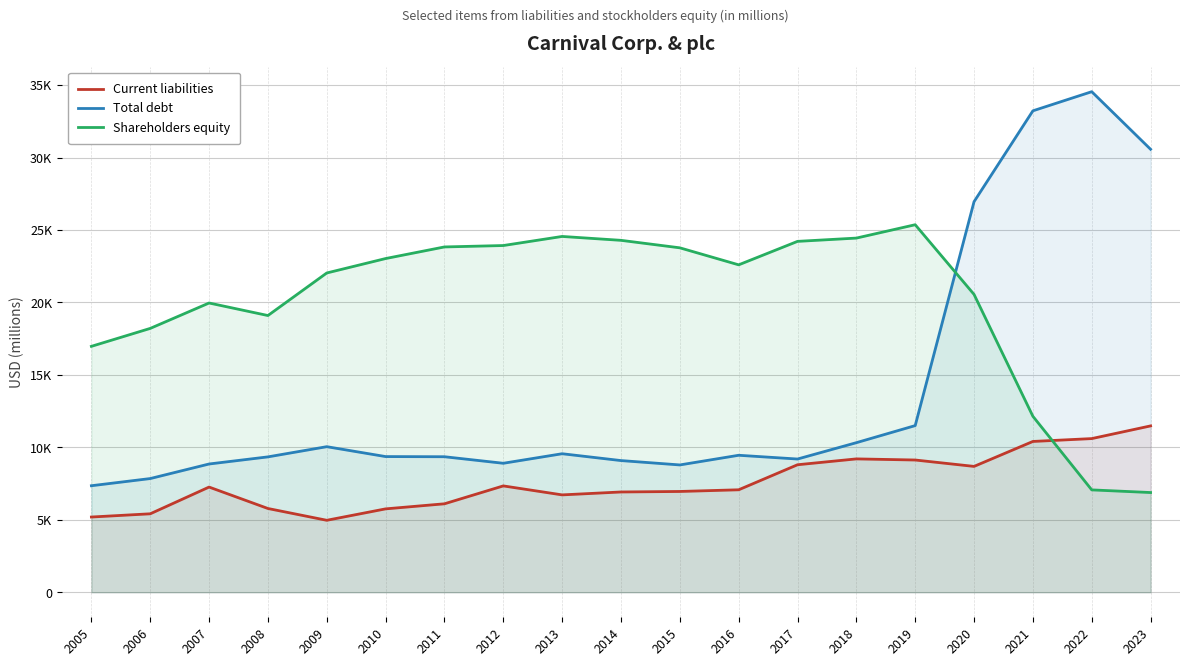

Which label corresponds to the largest value in the chart?

2022